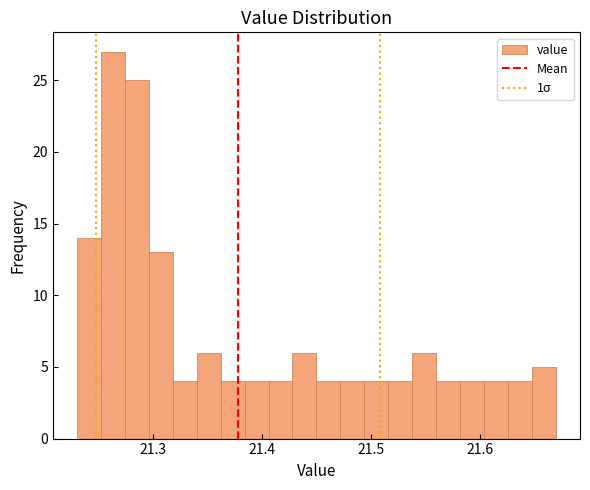

Read against the x-axis, roughly where is the centre of the tallest bar?

21.26